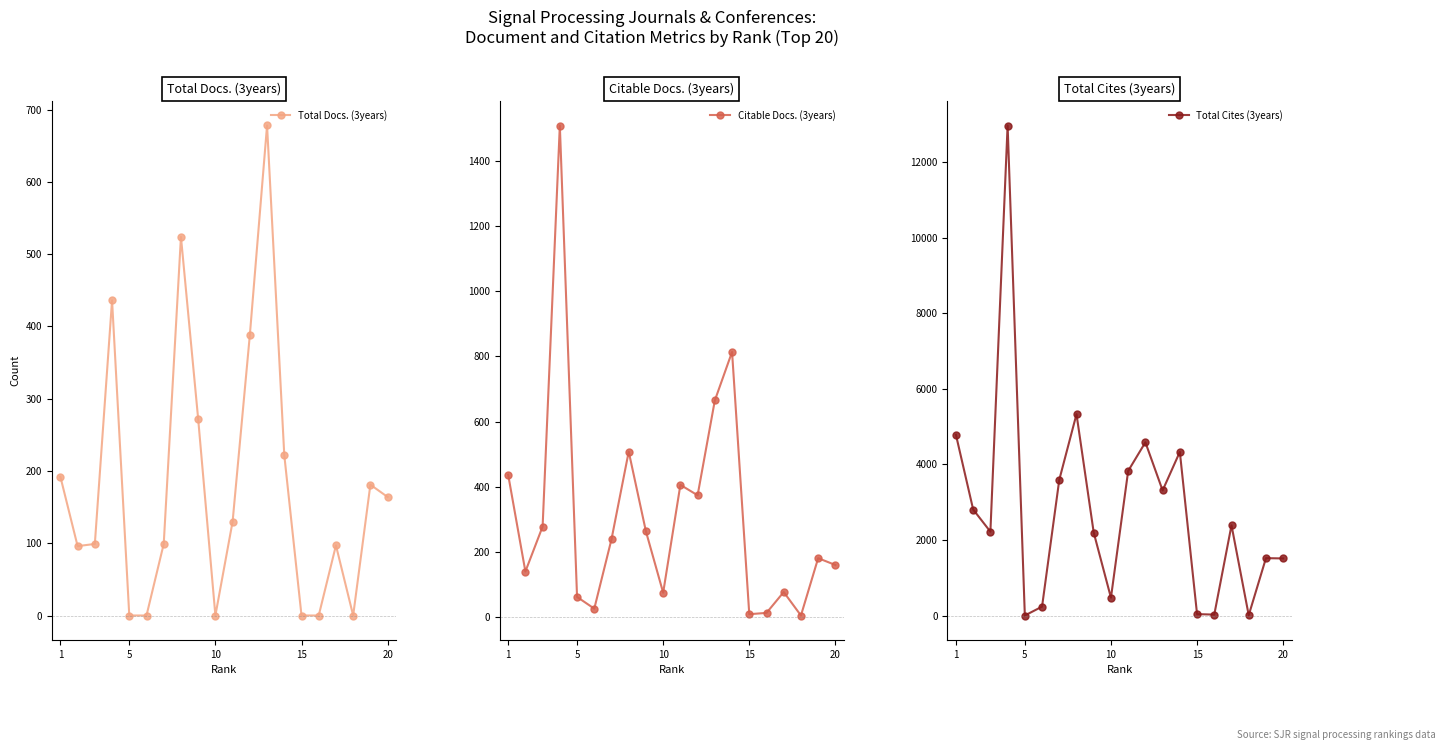

True or false: Total Docs. (3years) has more than 2 interior local peaks.

True